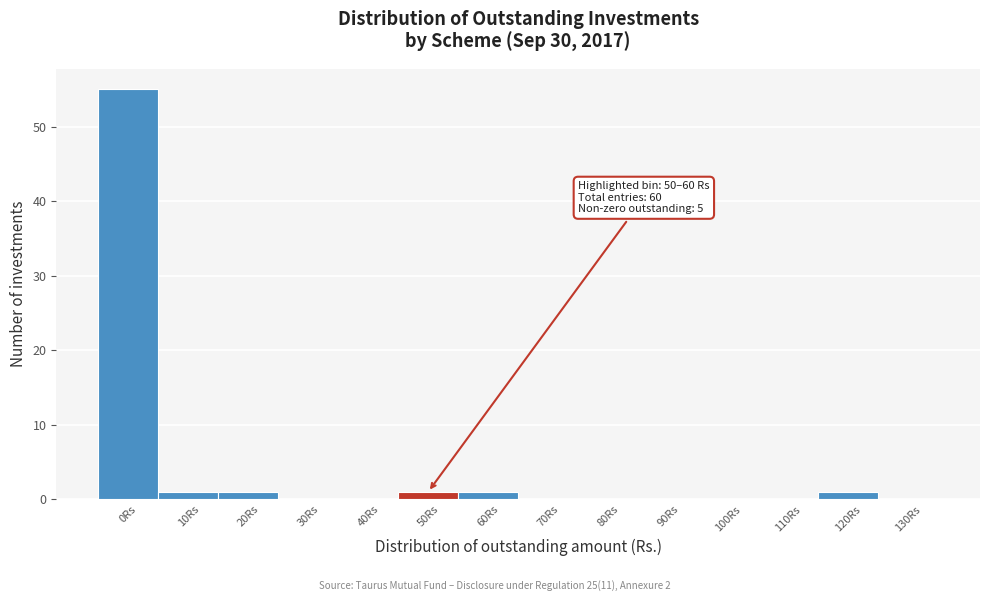

Reading left to right, list all the values displayed in this chart.

0Rs=55	10Rs=1	20Rs=1	30Rs=0	40Rs=0	50Rs=1	60Rs=1	70Rs=0	80Rs=0	90Rs=0	100Rs=0	110Rs=0	120Rs=1	130Rs=0